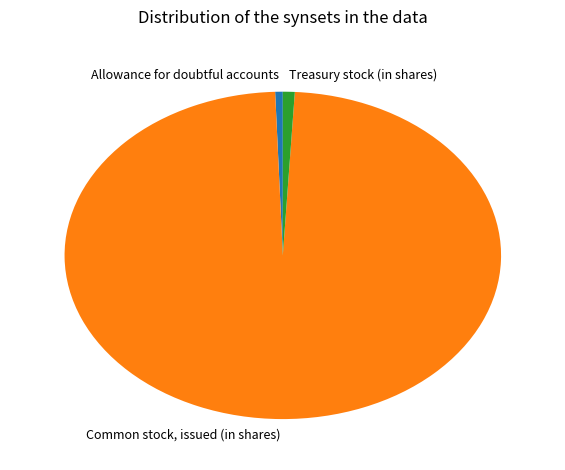

Rank the categories by value from lowest to highest.

Allowance for doubtful accounts, Treasury stock (in shares), Common stock, issued (in shares)